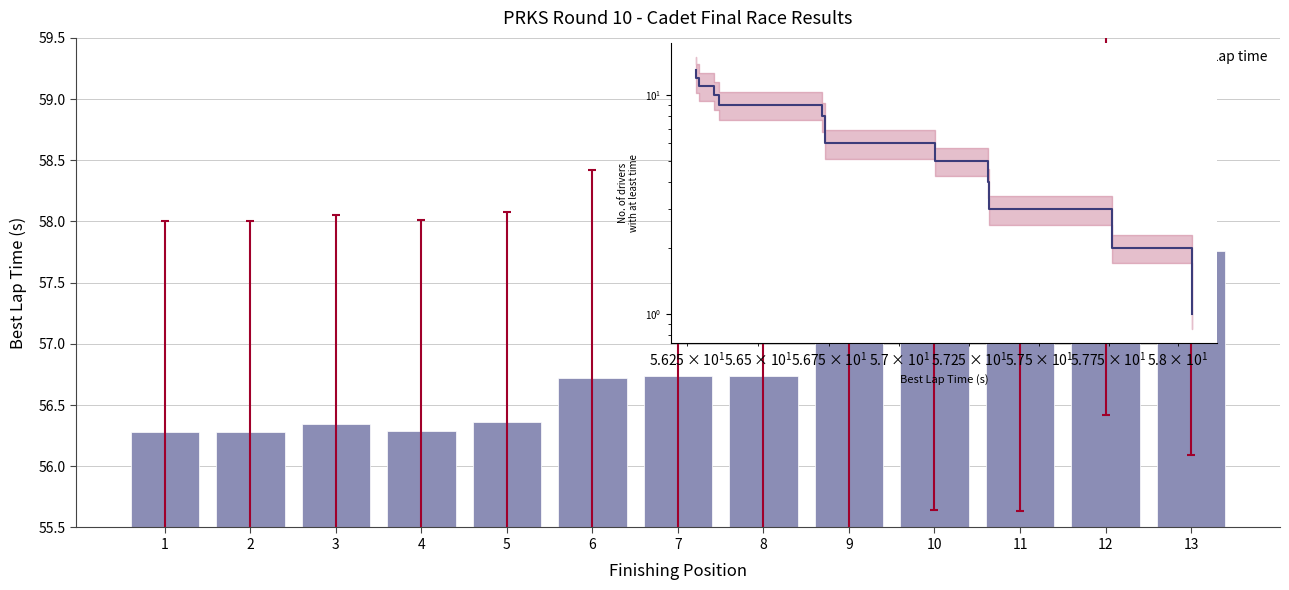

At which label does the data first exceed 7?

1